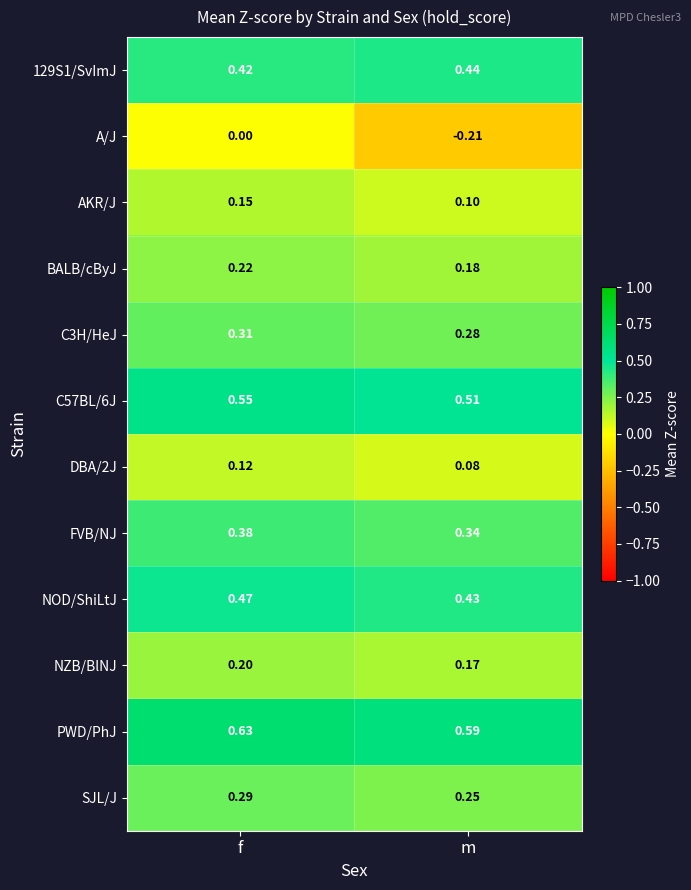

List the labels in order of C57BL/6J value, largest first.

f, m